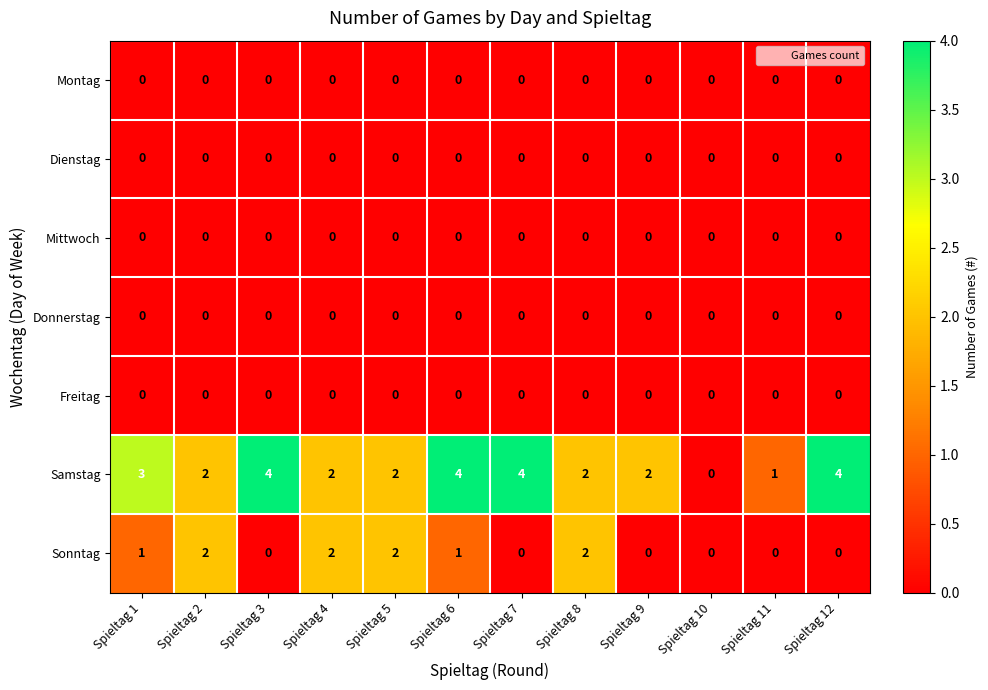

At which category is the sum across all series the highest?

Spieltag 6